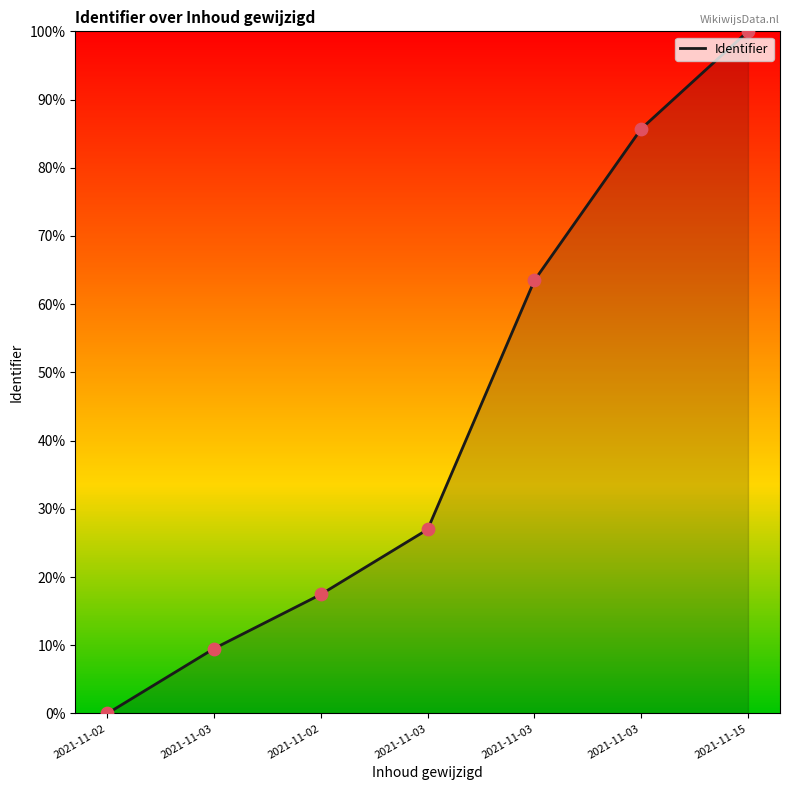

What is the ratio of the value at 2021-11-03 to the value at 2021-11-03?

0.4